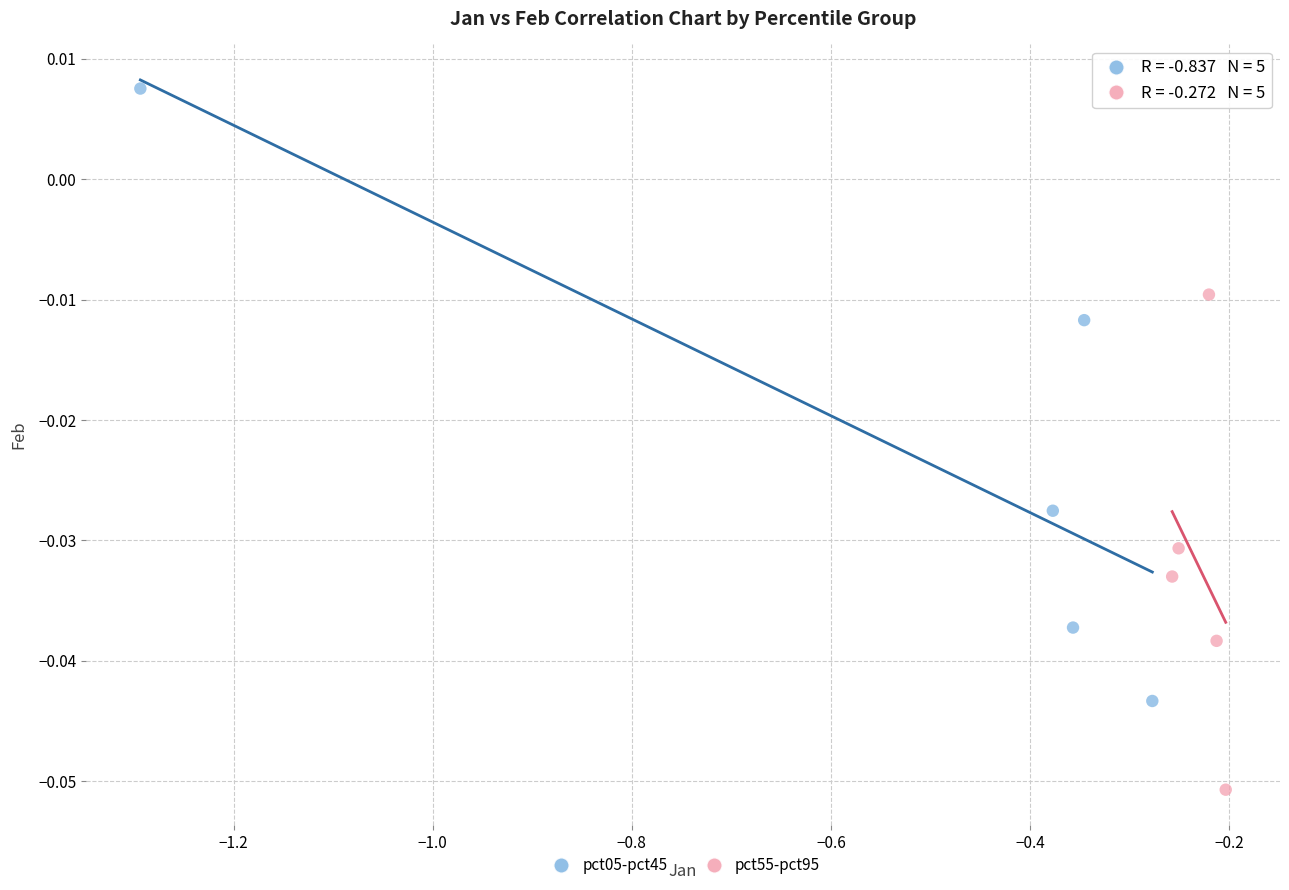

Which series has the widest spread of Y values?

pct05-pct45